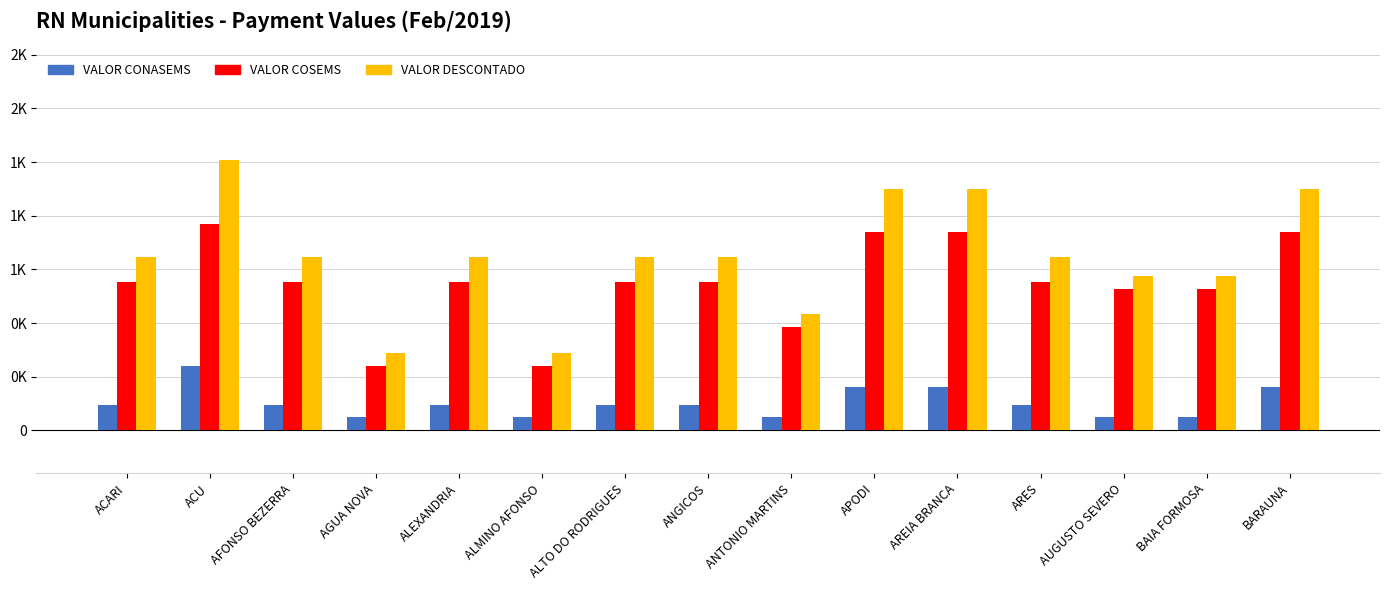

What is the difference between the second highest and second lowest values in the VALOR DESCONTADO series?

765